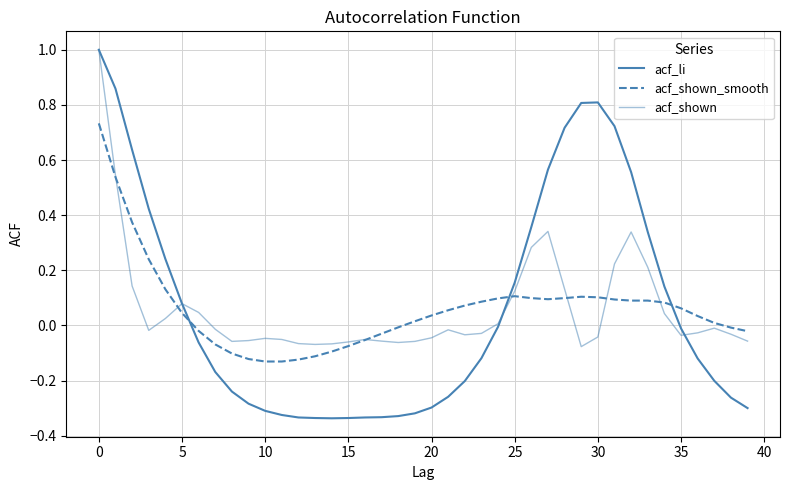

Where is acf_li nearest to the value 0?

24